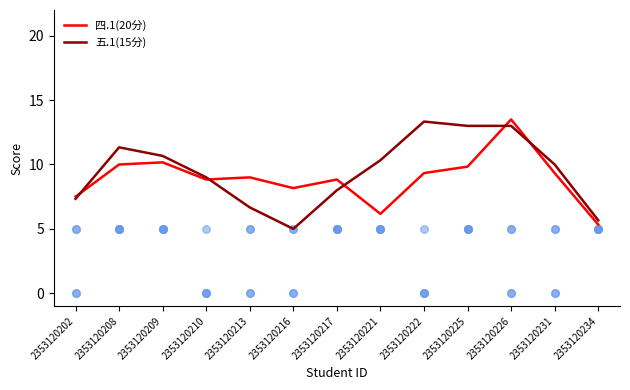

At which category is the sum across all series the highest?

2353120226